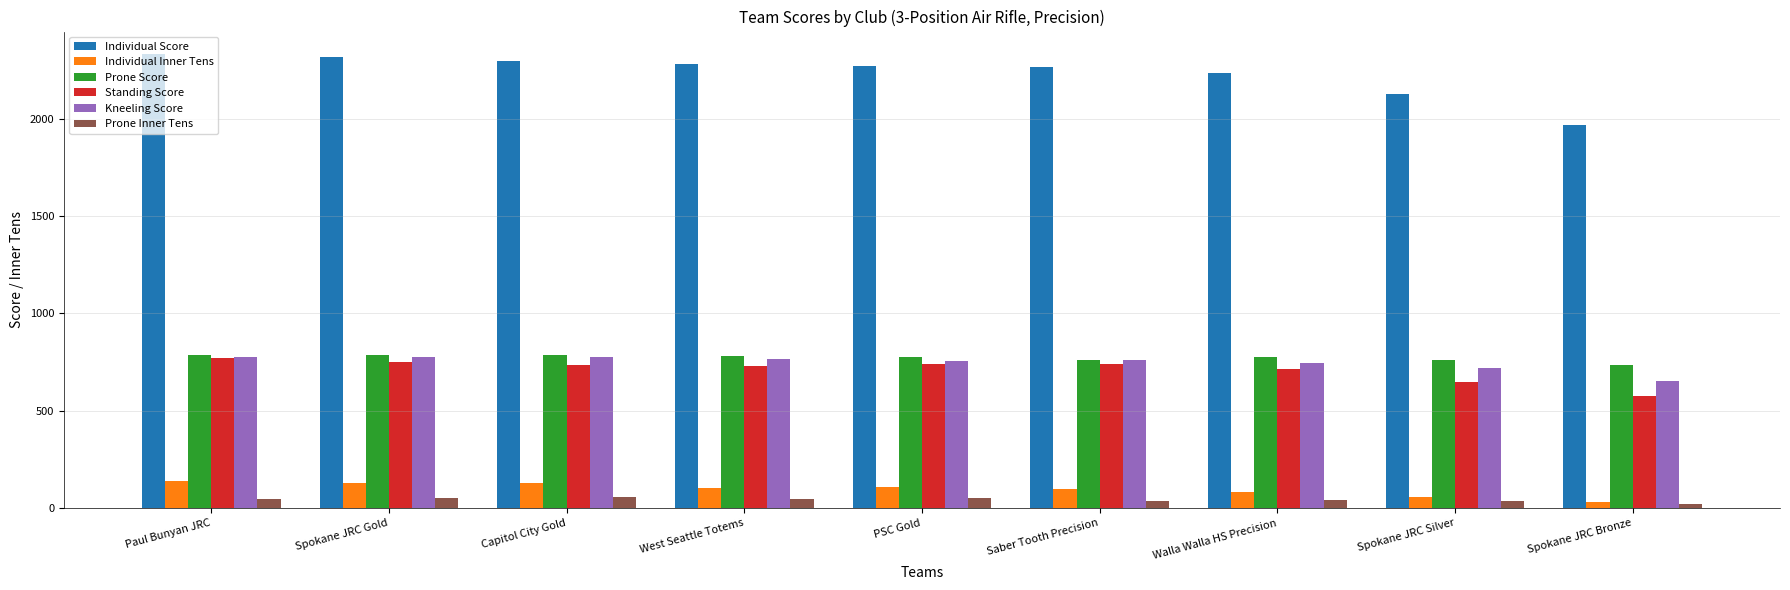

Is the value of Prone Score at Capitol City Gold greater than the value of Individual Inner Tens at West Seattle Totems?

Yes